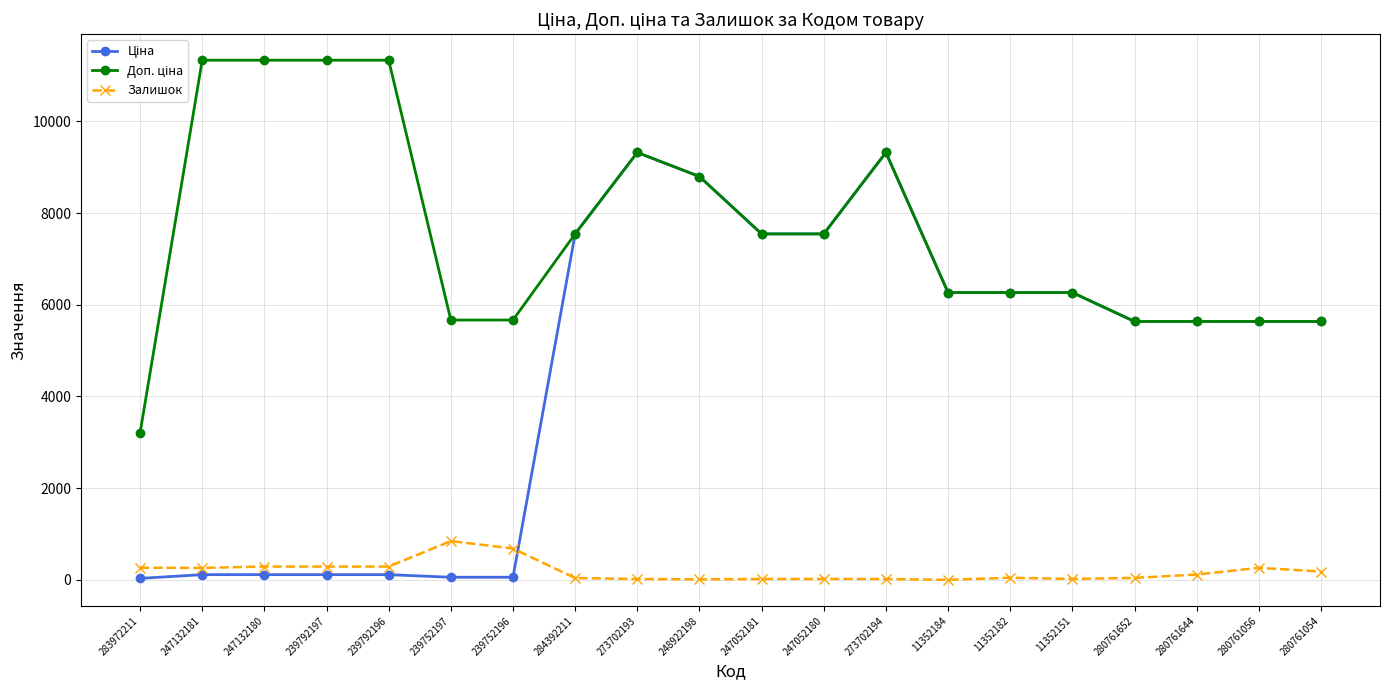

The Залишок series shows 18.0 at 273702194. True or false?

True